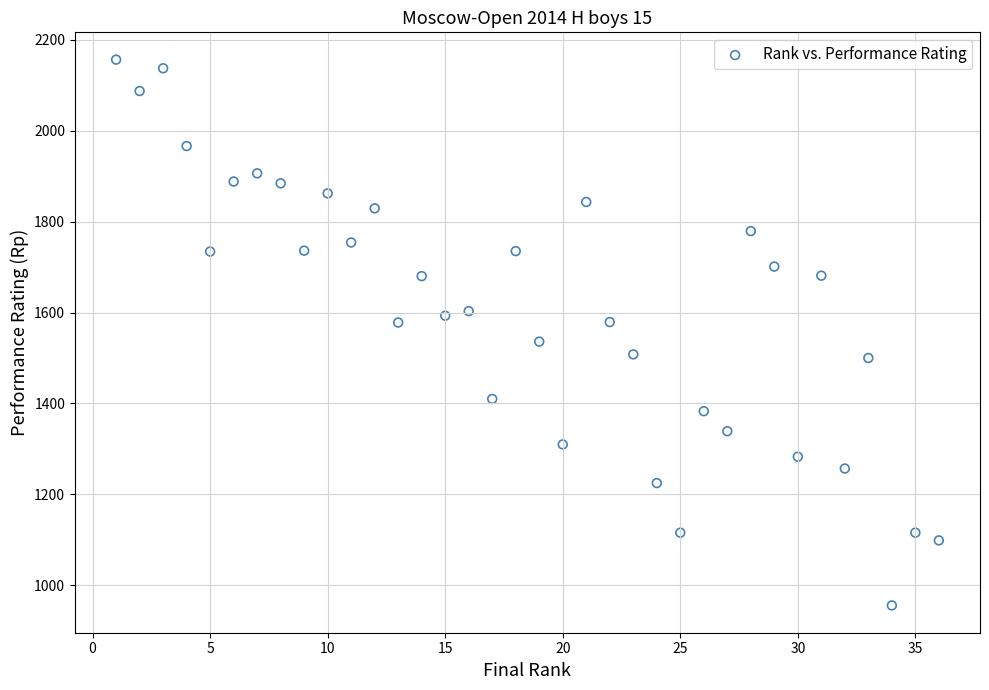

What is the range of Y values (max minus min)?

1200